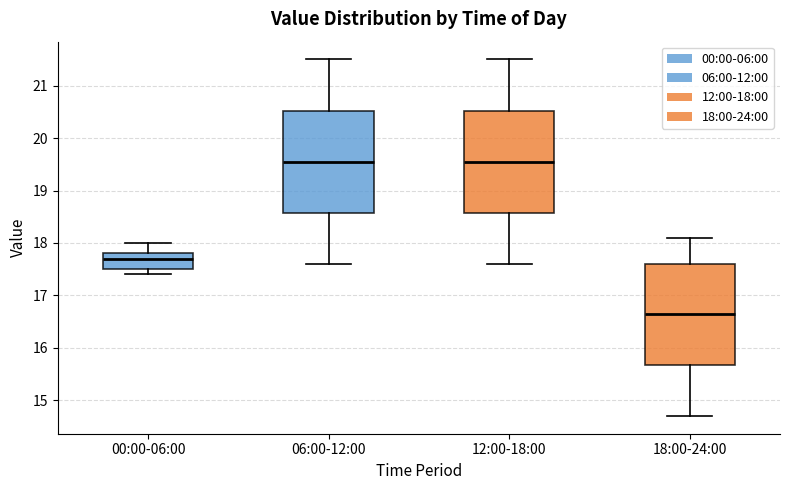

Reading left to right, read every box against the y-axis: the position of its median line, the range the box covers, and the ends of its whiskers. The values are not printed on the chart, so give them approximately, as read against the axis.

00:00-06:00: median 17.7, box 17.5 to 17.8, whiskers 17.4 to 18.0
06:00-12:00: median 19.6, box 18.6 to 20.5, whiskers 17.6 to 21.5
12:00-18:00: median 19.6, box 18.6 to 20.5, whiskers 17.6 to 21.5
18:00-24:00: median 16.7, box 15.7 to 17.6, whiskers 14.7 to 18.1